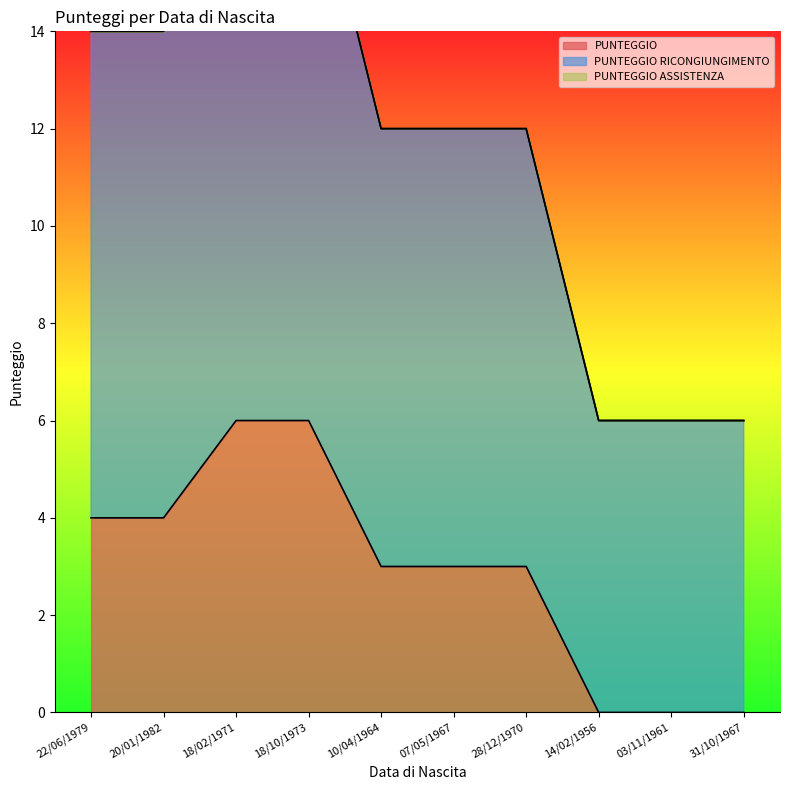

True or false: PUNTEGGIO and PUNTEGGIO RICONGIUNGIMENTO intersect in this chart.

False